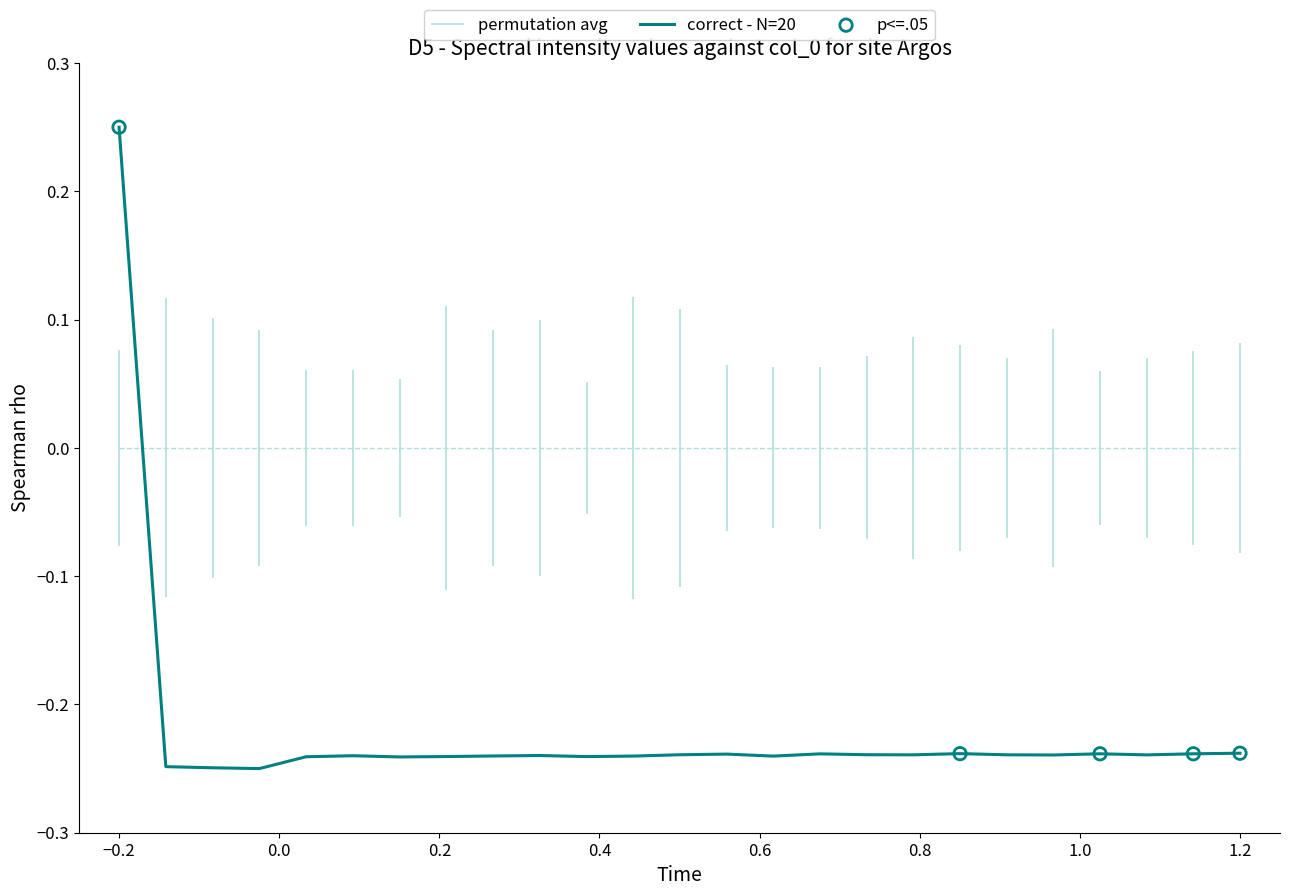

Between 183.0238743082 and 183.9423730432, which is larger?

183.9423730432